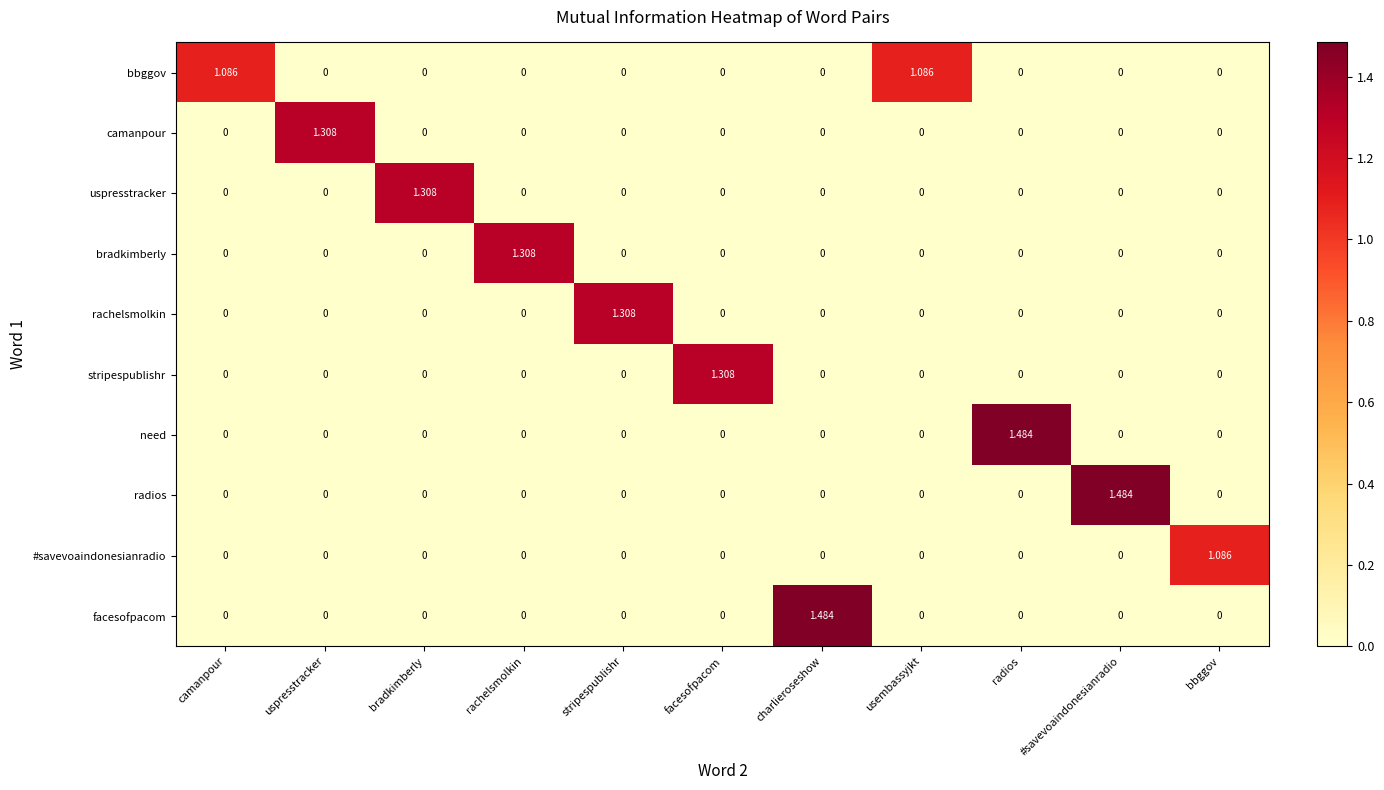

Which category has the highest value in the camanpour series?

uspresstracker